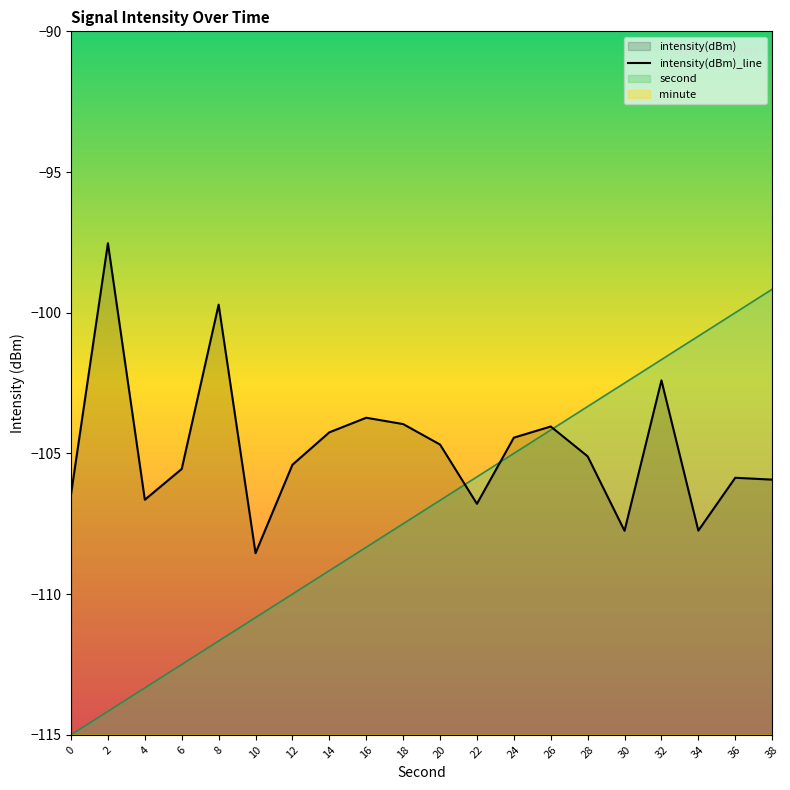

The intensity(dBm)_line series shows -169.8 at 36. True or false?

False